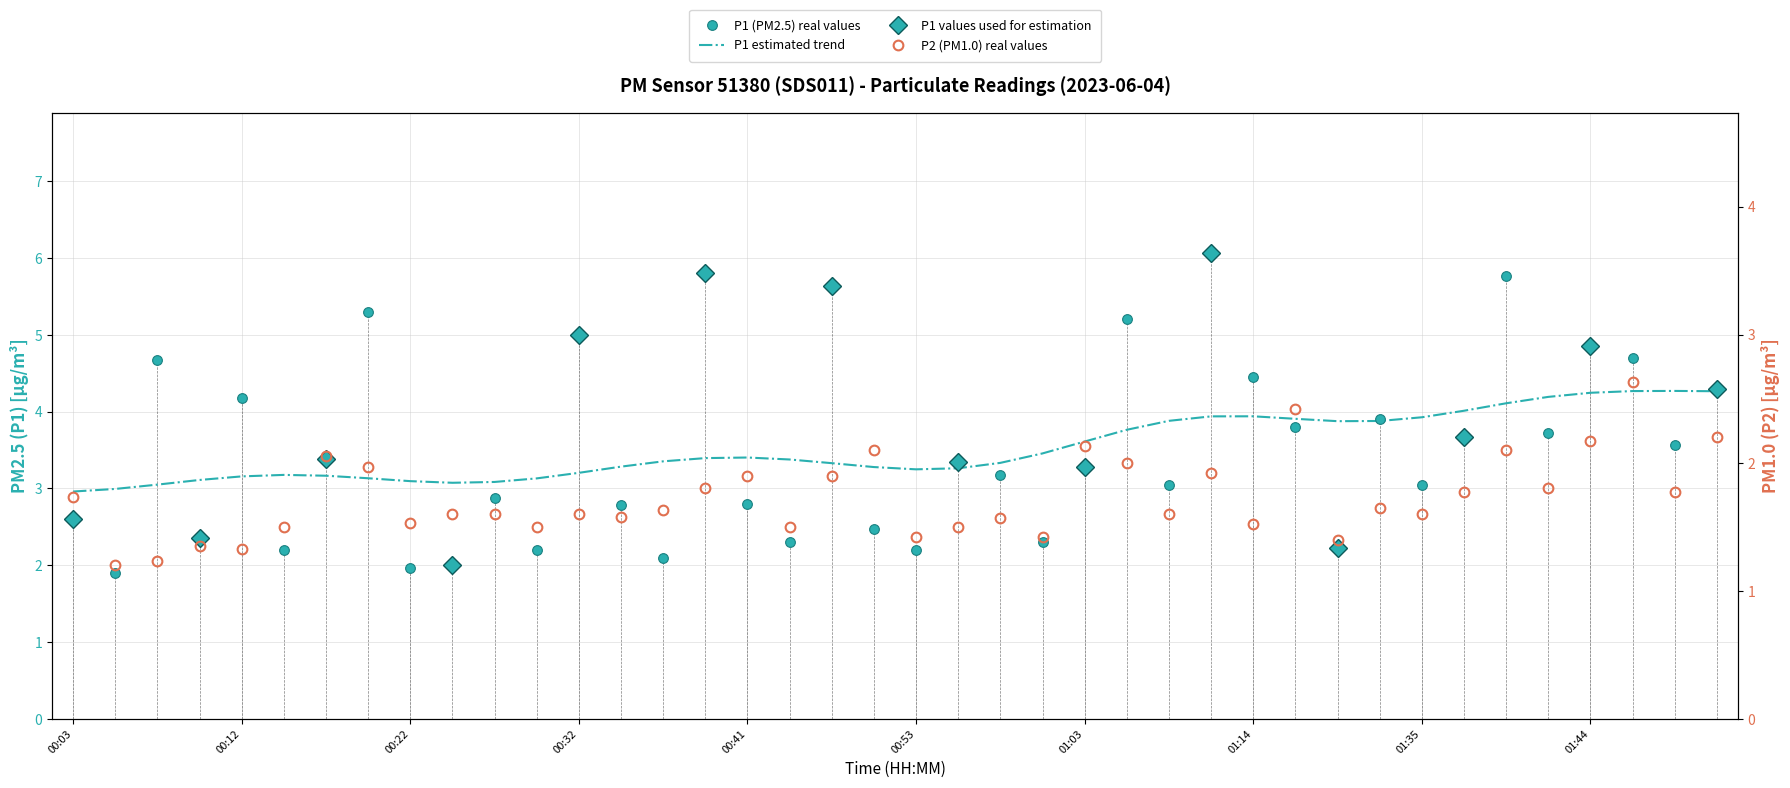

What is the highest value of the P2 series?

2.6